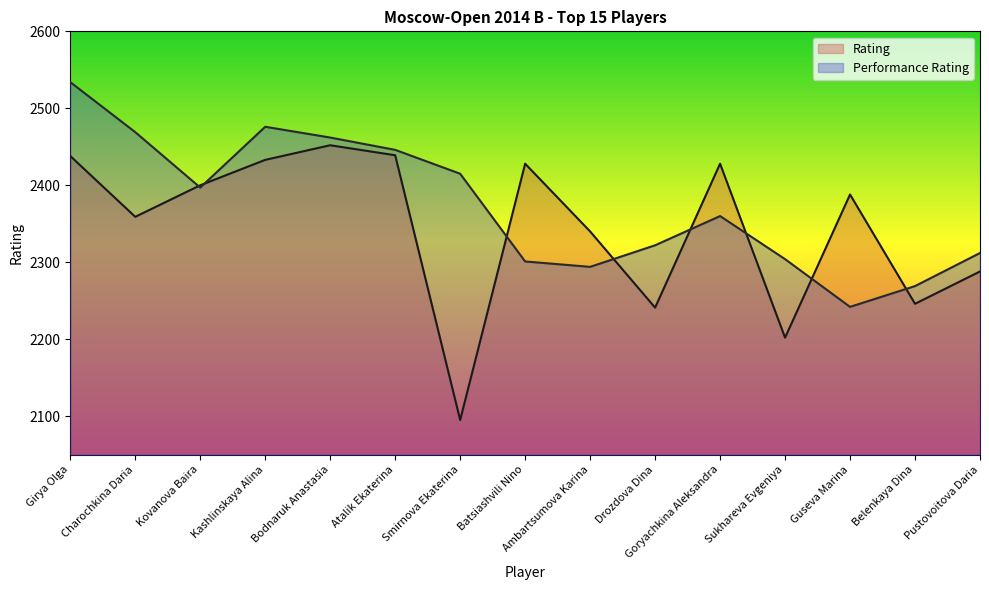

True or false: Rating has a value of 755 at Batsiashvili Nino.

False